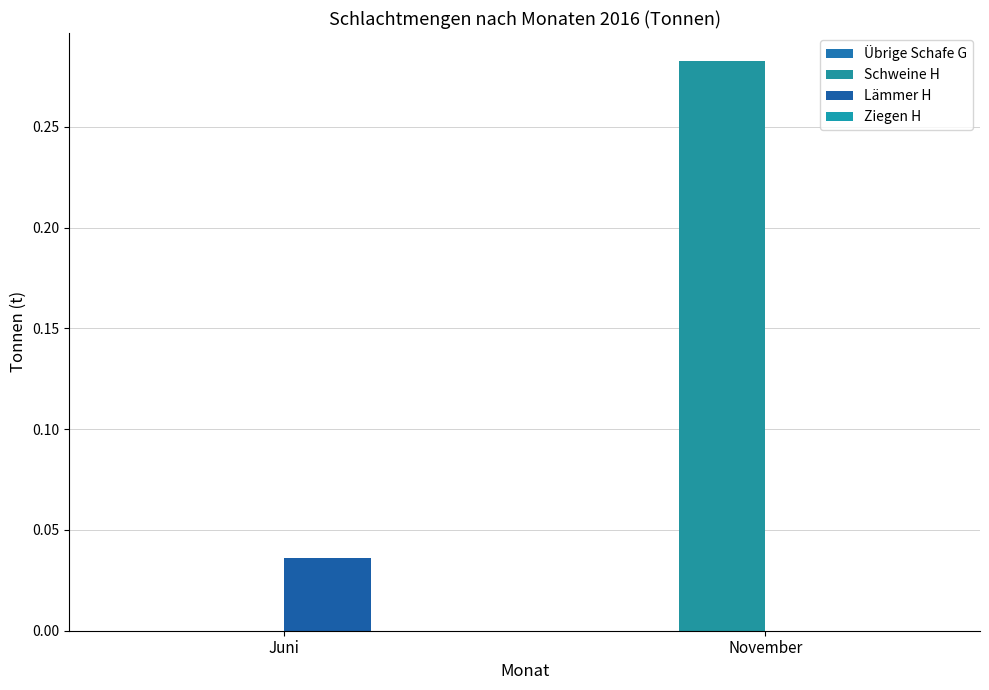

At how many categories does at least one series exceed 0?

2